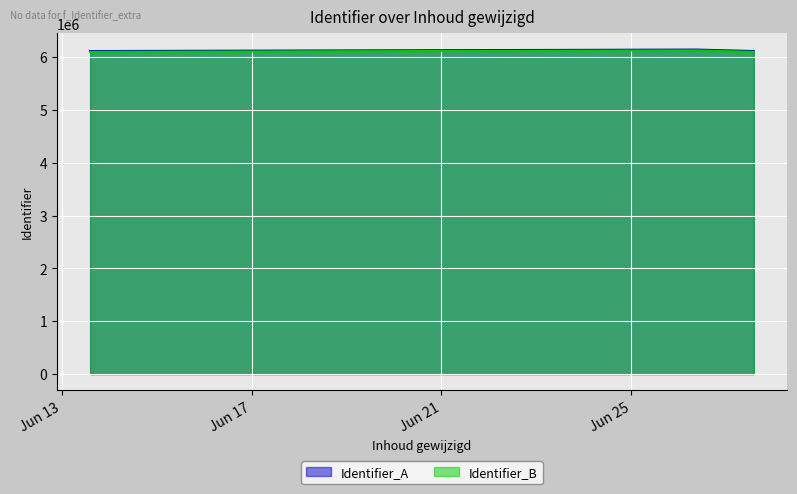

Reading left to right, list all the values displayed in this chart.

6112203	6112204	6112206	6112209	6112264	6112266	6112270	6112271	6112286	6112292	6112308	6112301	6112302	6139689